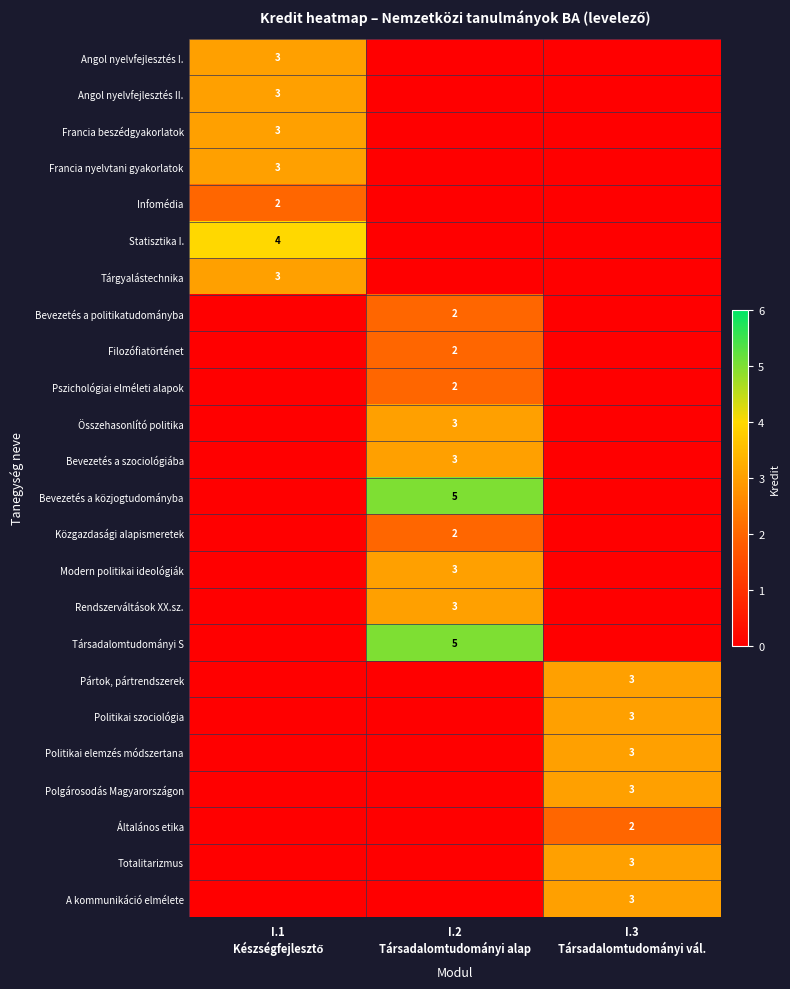

What is the maximum value for Polgárosodás Magyarországon?

3